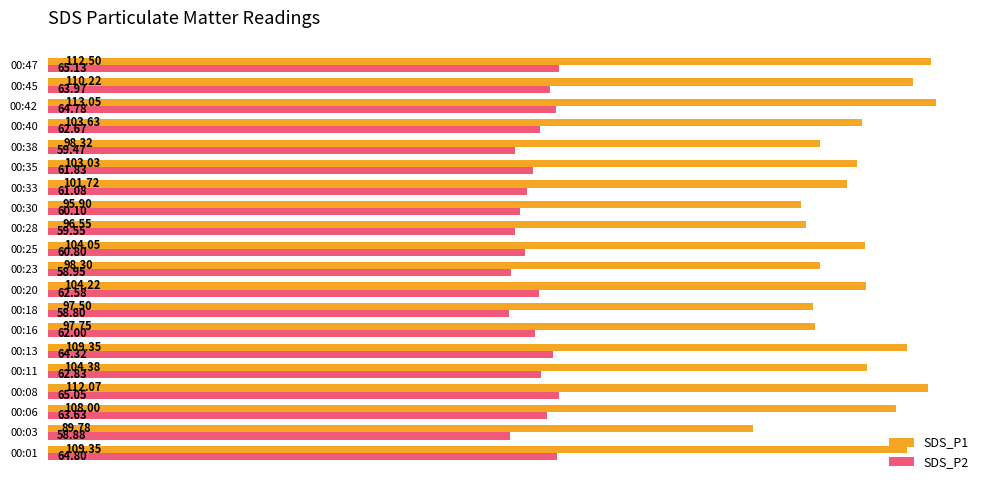

List the series in order of their overall mean, highest first.

SDS_P1, SDS_P2